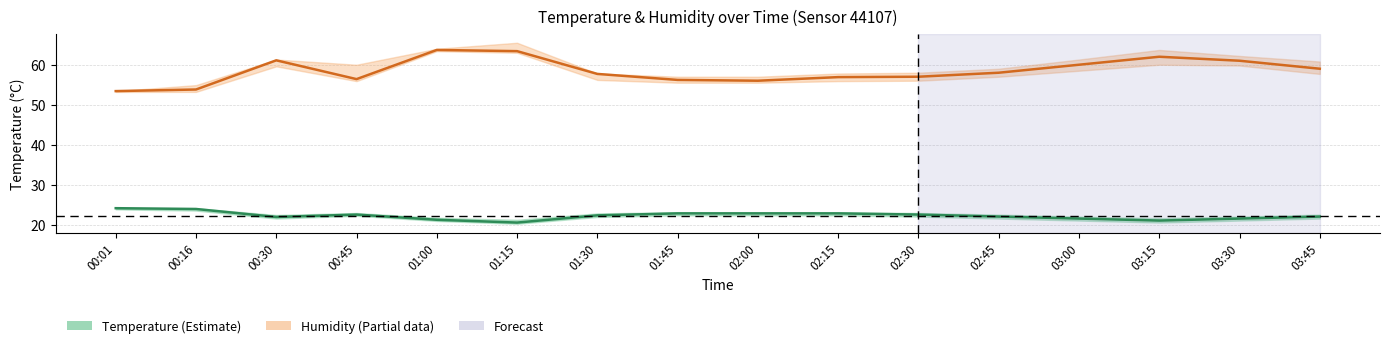

Read the humidity value at 00:01.

53.4